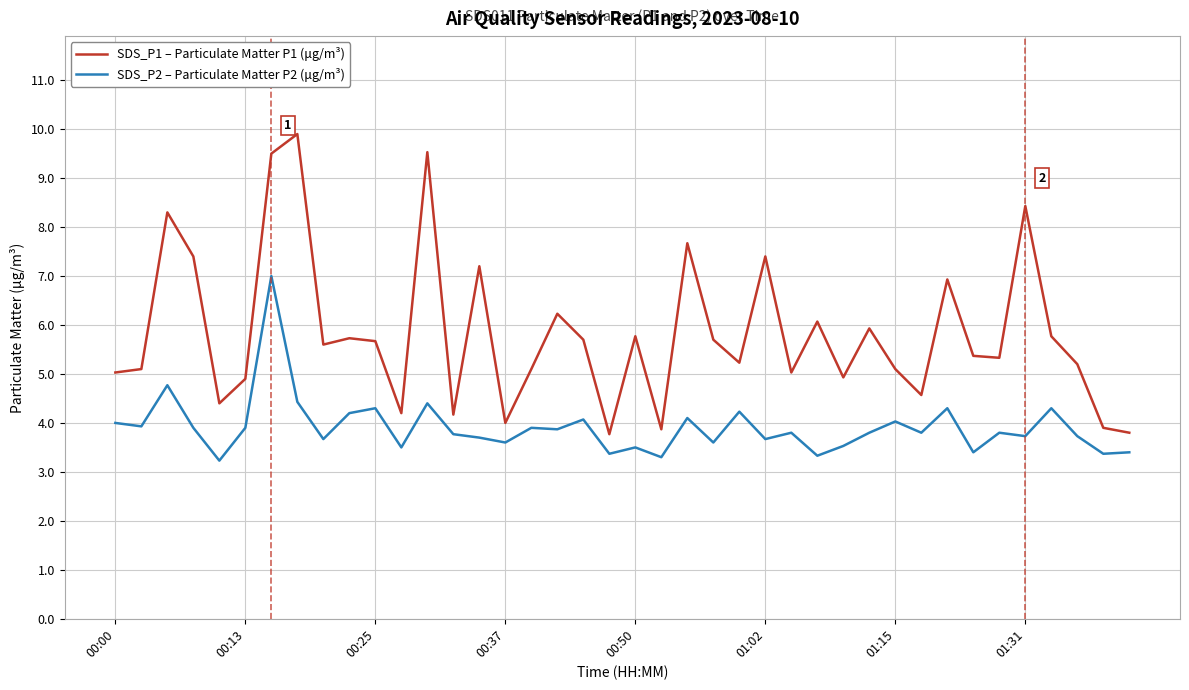

Rank the series by their maximum value, from highest to lowest.

SDS_P1 – Particulate Matter P1 (μg/m³), SDS_P2 – Particulate Matter P2 (μg/m³)